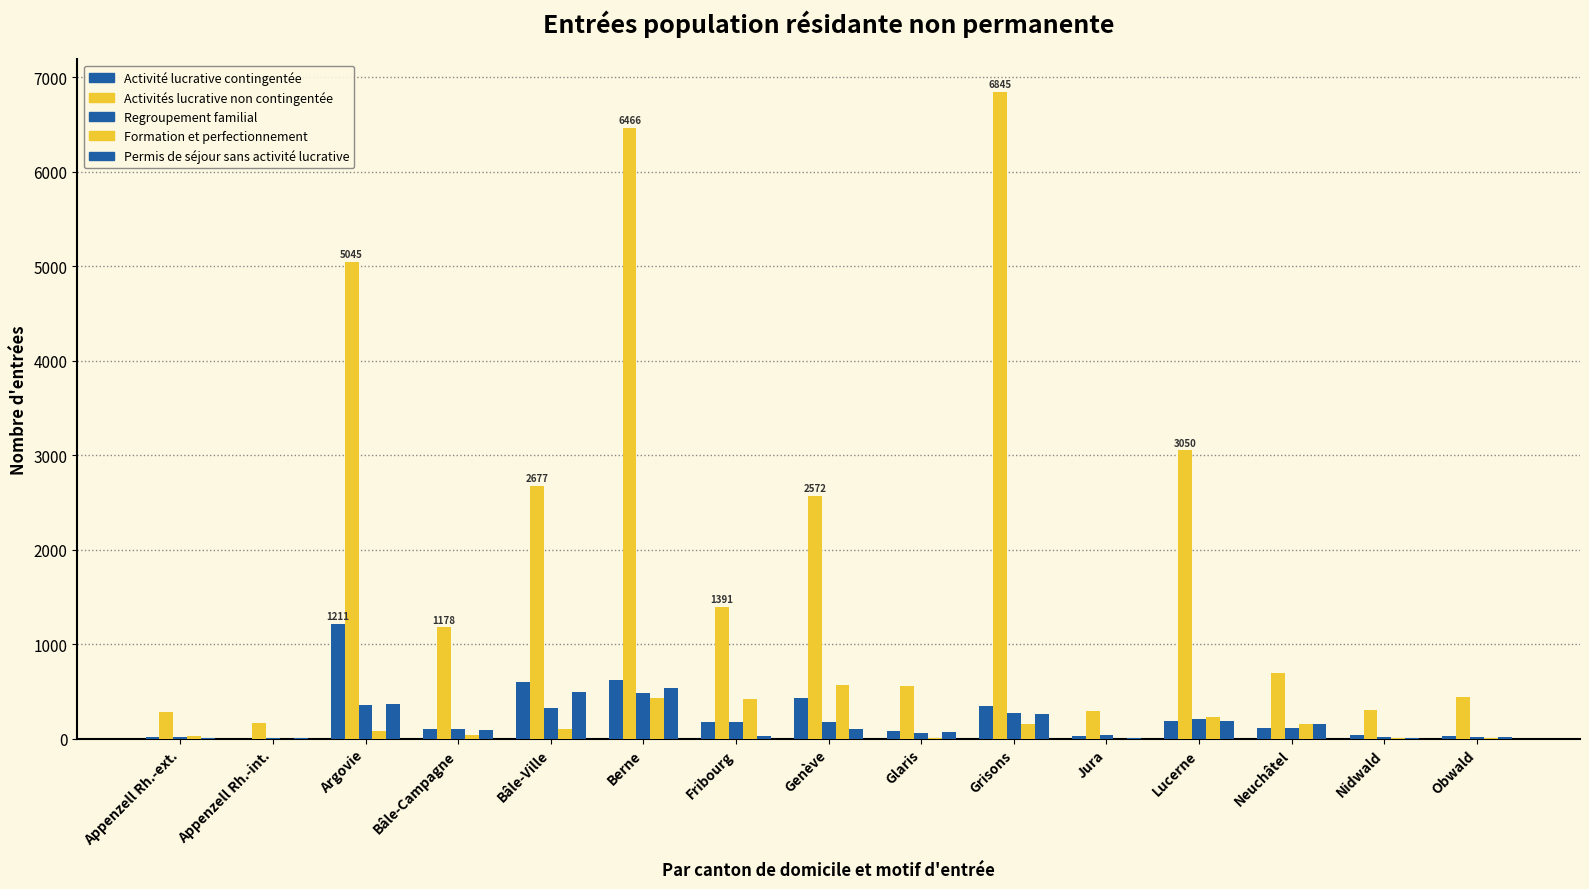

Which category has the lowest value across all series?

Appenzell Rh.-int.